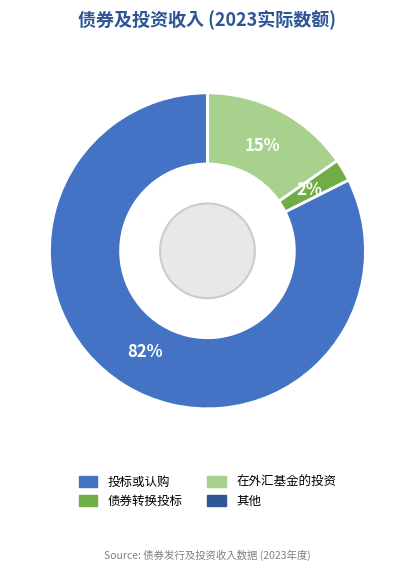

Which slice is the largest?

投标或认购